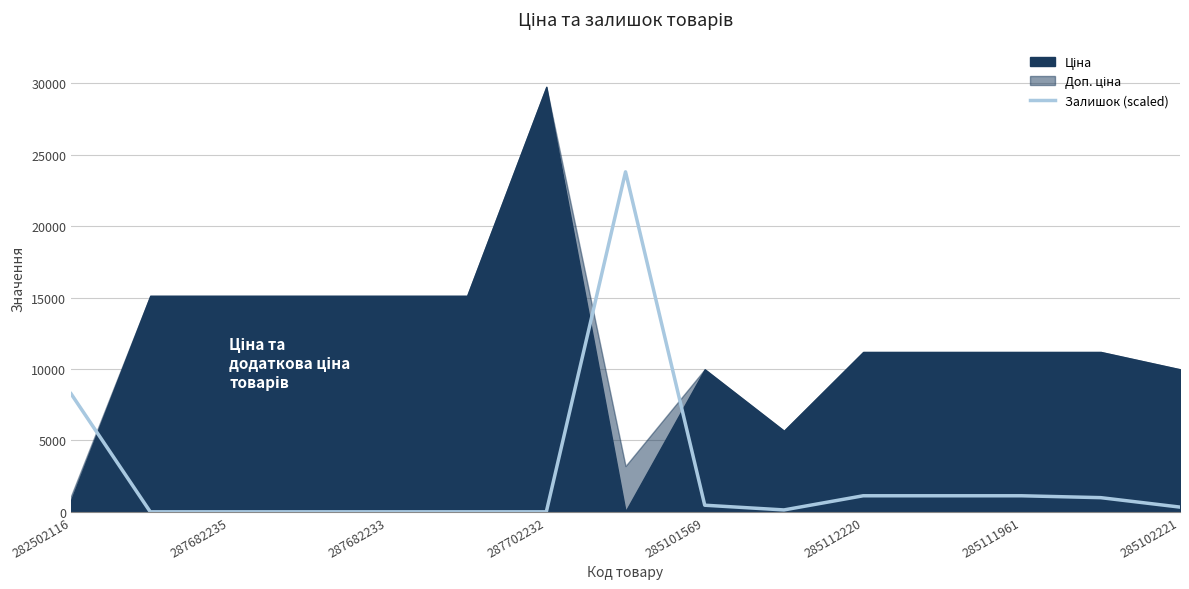

Is it true that Залишок (scaled) equals 462.7 at 285101569?

True